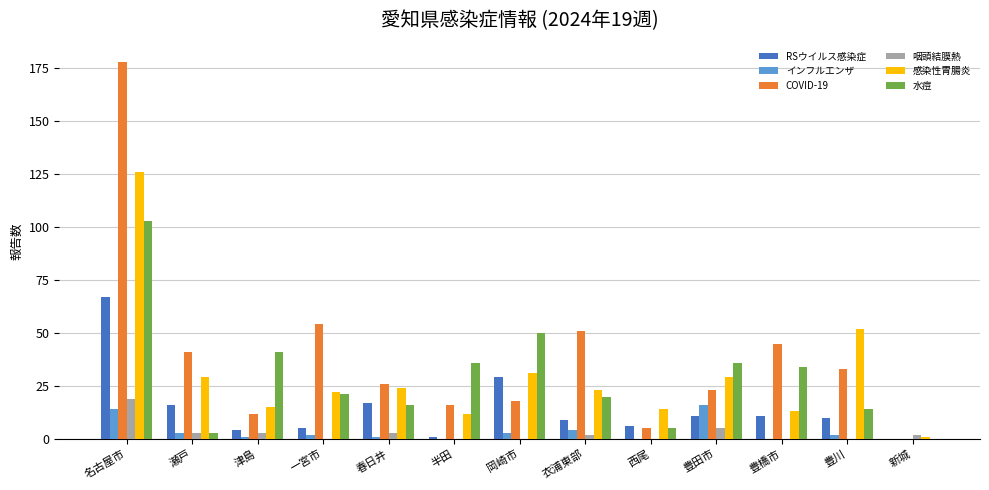

Reading left to right, what are all the values shown in this chart?

RSウイルス感染症: 名古屋市=67	瀬戸=16	津島=4	一宮市=5	春日井=17	半田=1	岡崎市=29	衣浦東部=9	西尾=6	豊田市=11	豊橋市=11	豊川=10	新城=0
インフルエンザ: 名古屋市=14	瀬戸=3	津島=1	一宮市=2	春日井=1	半田=0	岡崎市=3	衣浦東部=4	西尾=0	豊田市=16	豊橋市=0	豊川=2	新城=0
COVID-19: 名古屋市=178	瀬戸=41	津島=12	一宮市=54	春日井=26	半田=16	岡崎市=18	衣浦東部=51	西尾=5	豊田市=23	豊橋市=45	豊川=33	新城=0
咽頭結膜熱: 名古屋市=19	瀬戸=3	津島=3	一宮市=0	春日井=3	半田=0	岡崎市=0	衣浦東部=2	西尾=0	豊田市=5	豊橋市=0	豊川=0	新城=2
感染性胃腸炎: 名古屋市=126	瀬戸=29	津島=15	一宮市=22	春日井=24	半田=12	岡崎市=31	衣浦東部=23	西尾=14	豊田市=29	豊橋市=13	豊川=52	新城=1
水痘: 名古屋市=103	瀬戸=3	津島=41	一宮市=21	春日井=16	半田=36	岡崎市=50	衣浦東部=20	西尾=5	豊田市=36	豊橋市=34	豊川=14	新城=0